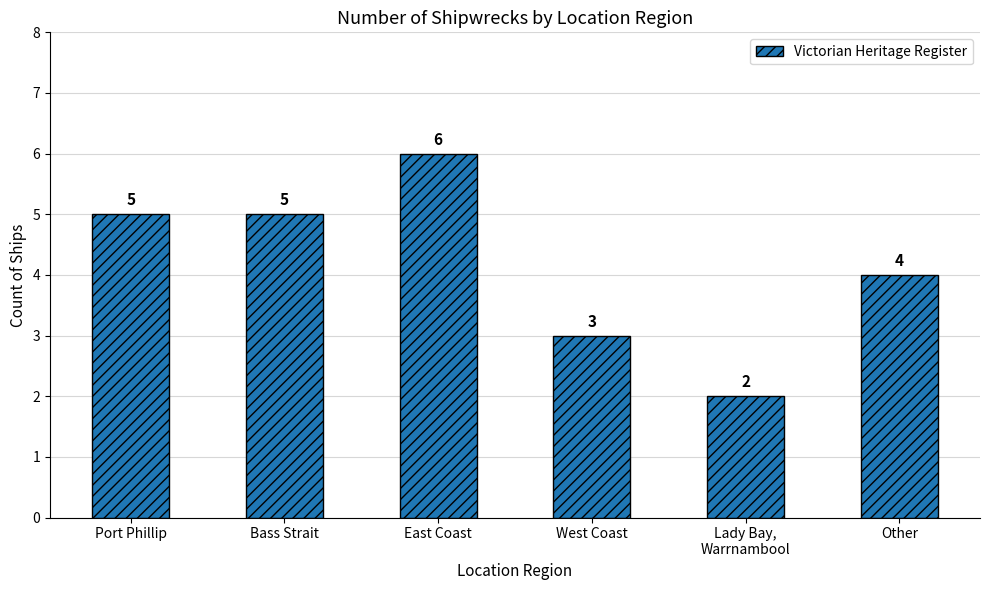

Reading left to right, extract all data points from this chart.

5	5	6	3	2	4